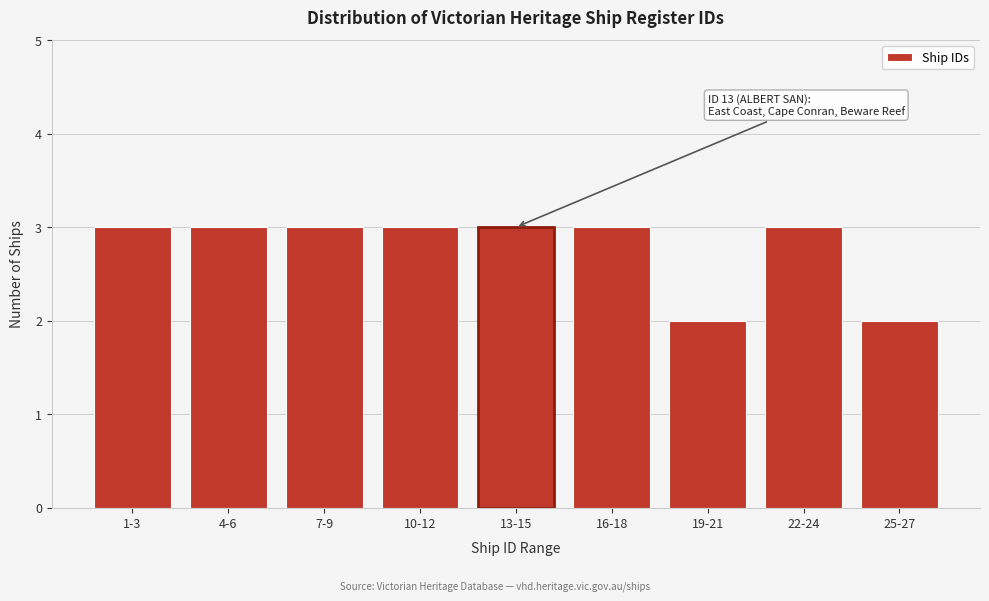

Reading left to right, extract all data points from this chart.

1-3=3	4-6=3	7-9=3	10-12=3	13-15=3	16-18=3	19-21=2	22-24=3	25-27=2